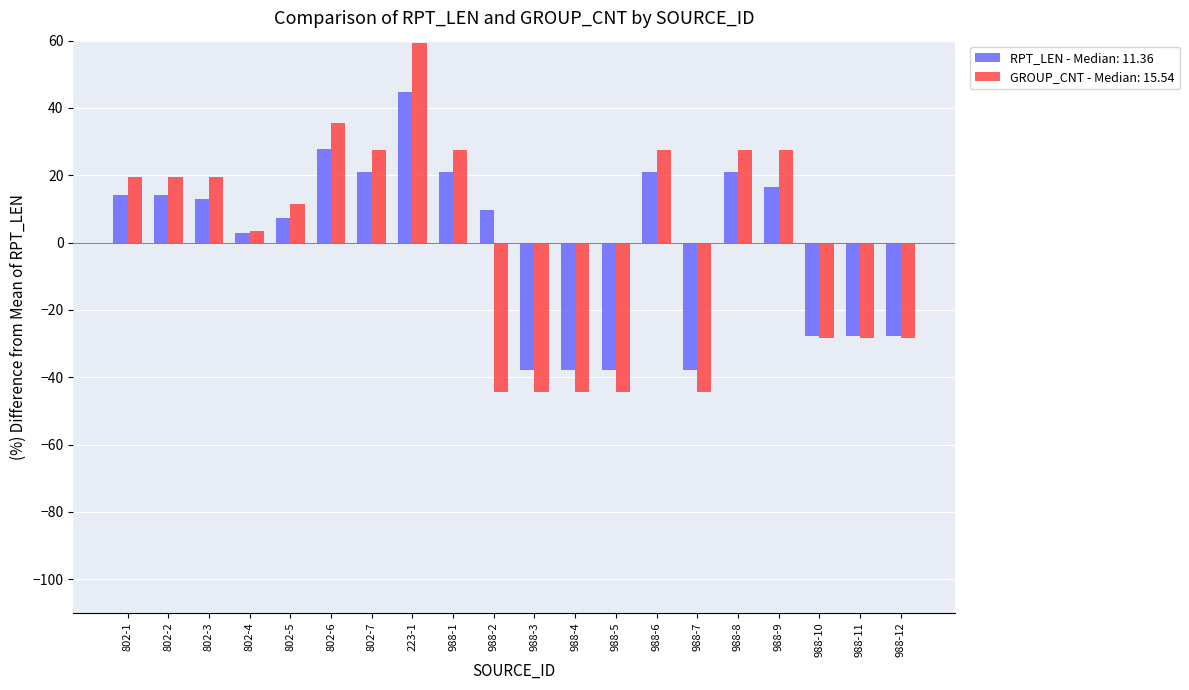

How many data points in GROUP_CNT - Median: 15.54 are less than 19?

10